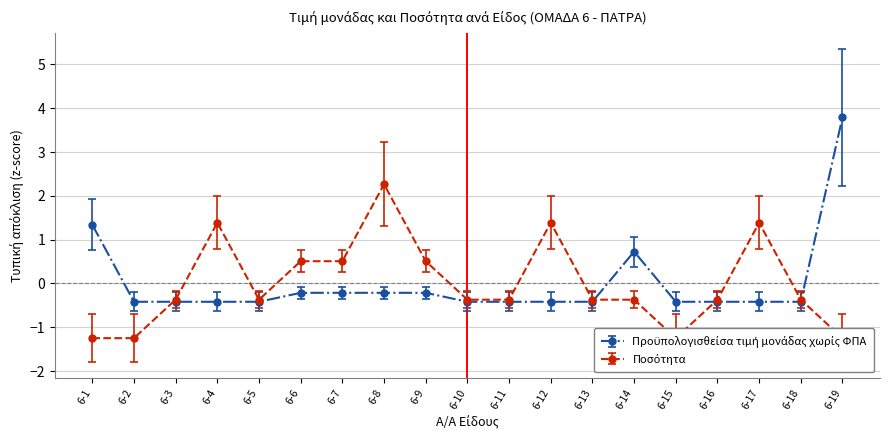

How many values in the Προϋπολογισθείσα τιμή μονάδας χωρίς ΦΠΑ series are below 0?

16